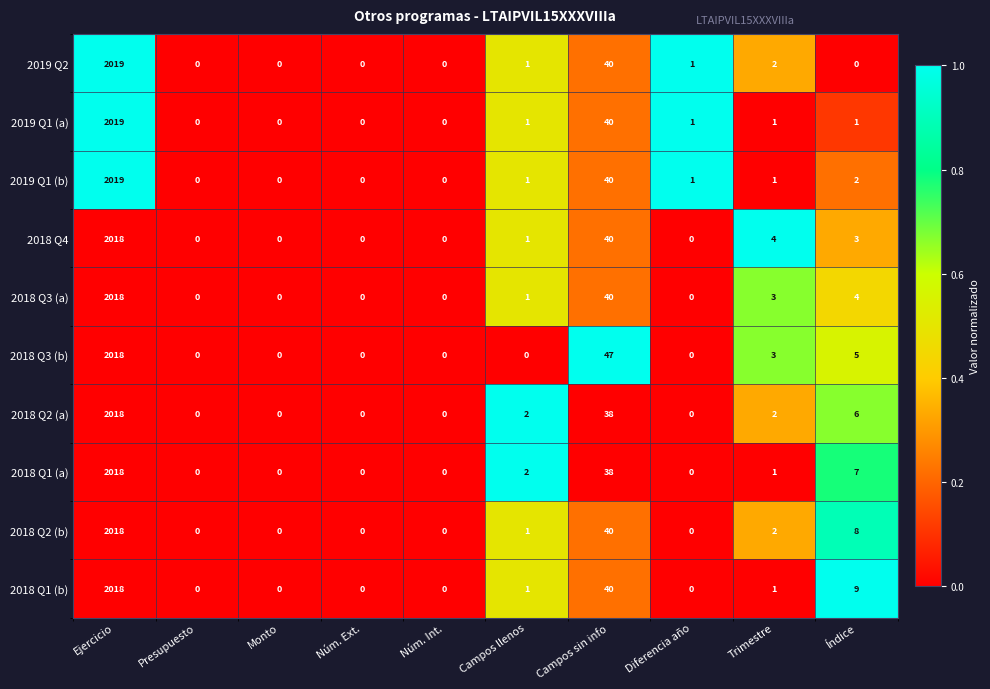

What is the difference between the maximum and minimum values in the 2018 Q1 (a) series?

2018